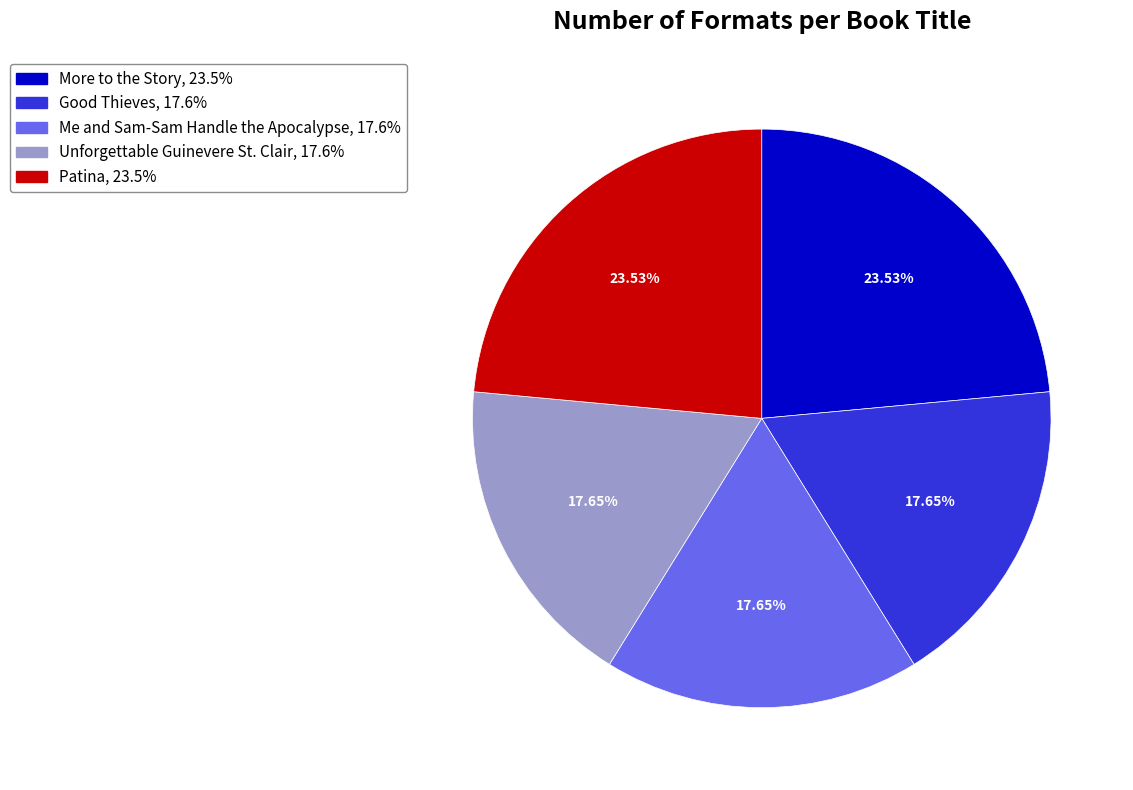

The More to the Story slice represents 24% of the pie. True or false?

True